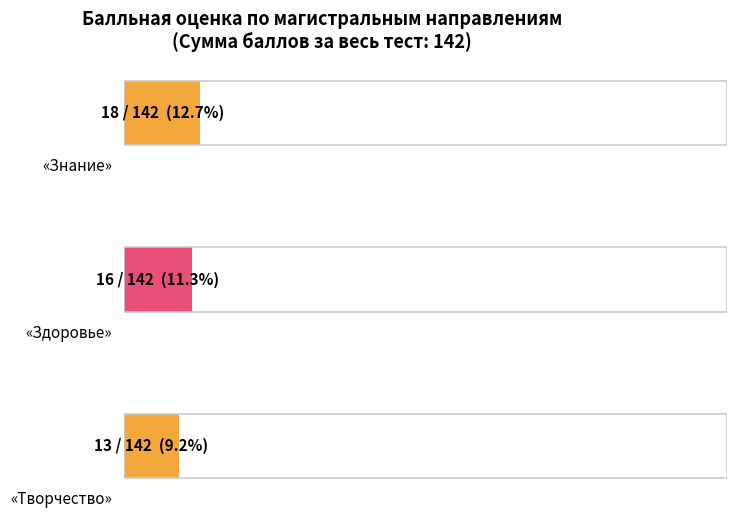

Is it true that the value at Магистральное направление «Творчество» is 13?

True